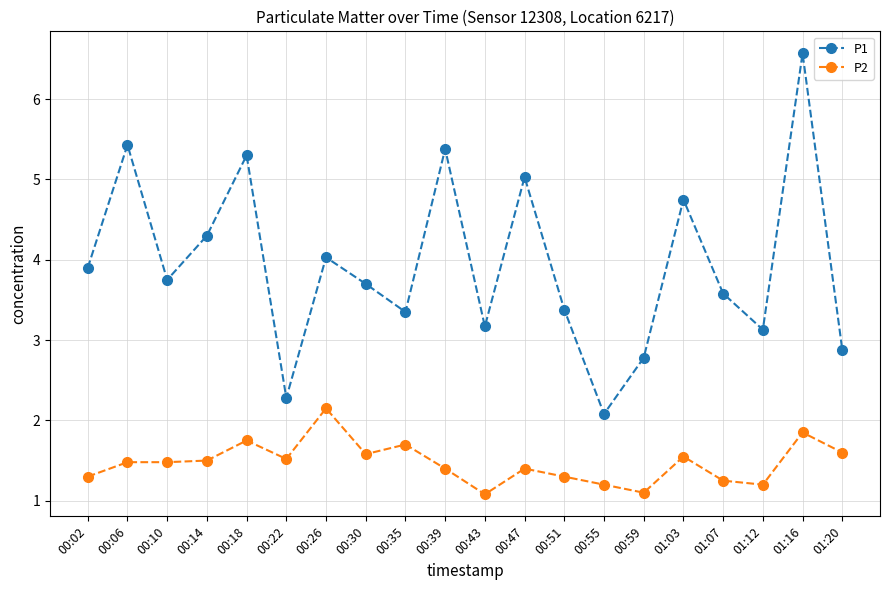

What is the sum of the P1 values at 00:59 and 00:22?

5.1